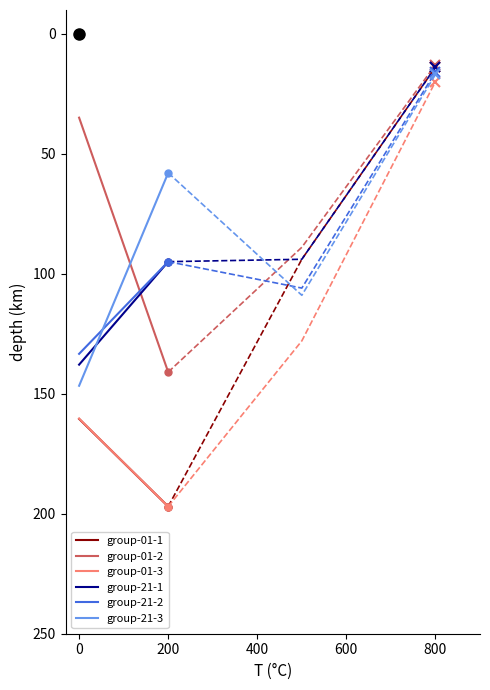

What is the lowest value of the group-01-2 series?

-141.0